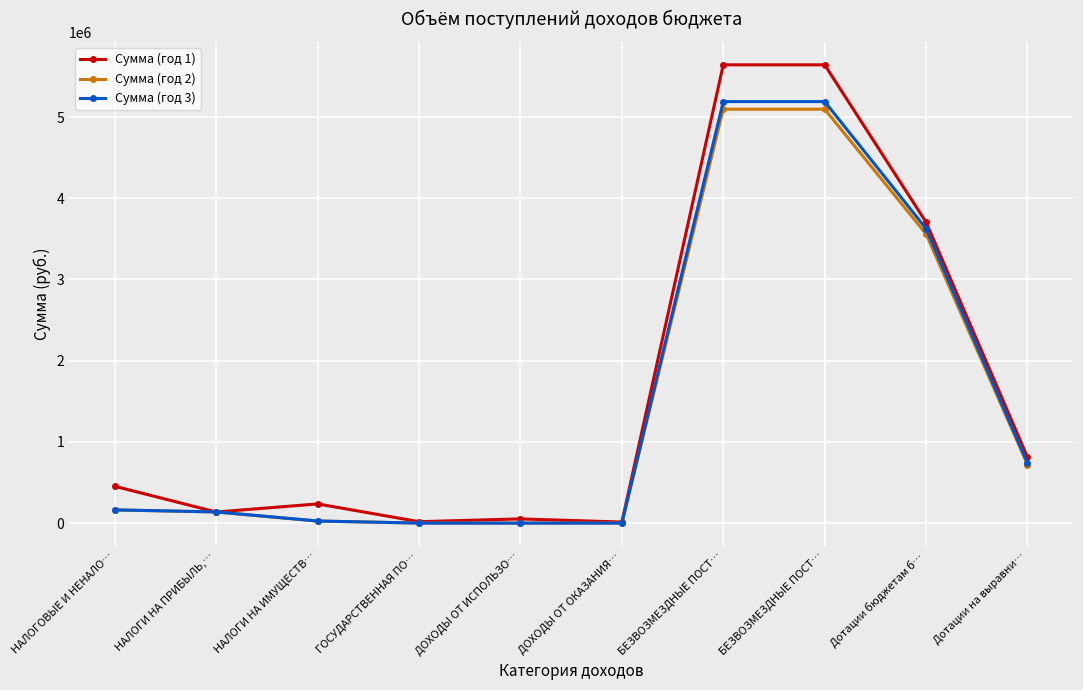

How many values in the Сумма (год 1) series are below 452973?

5